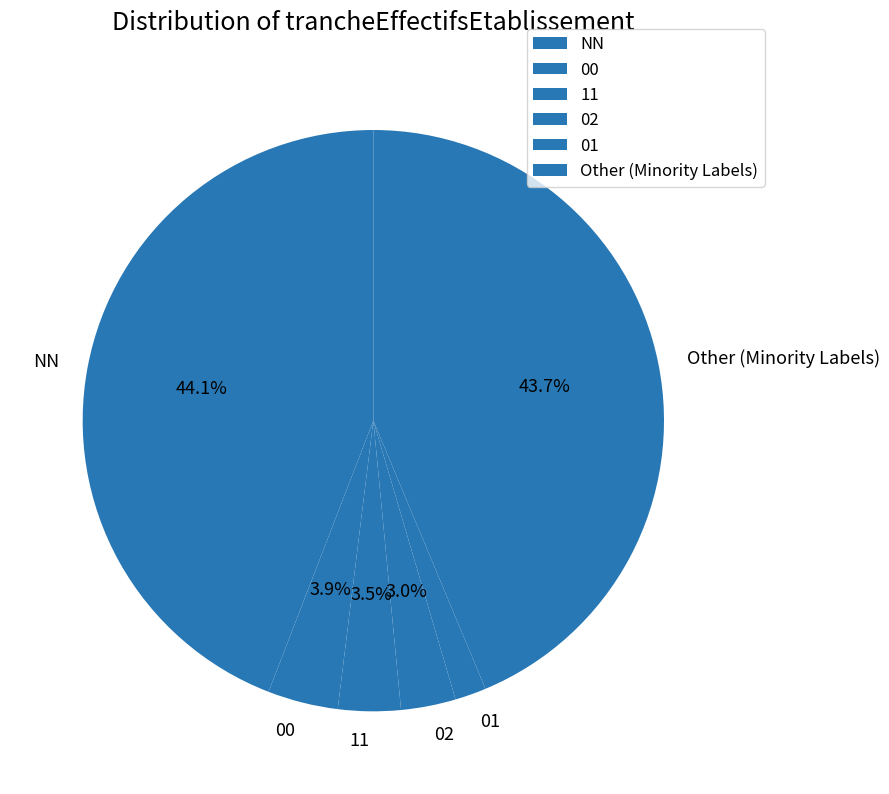

Is the sum of 01 and Other greater than half?

No